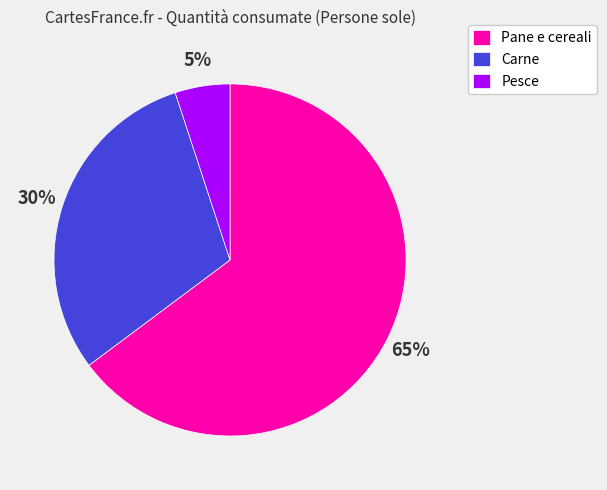

How many slices are in this pie chart?

3